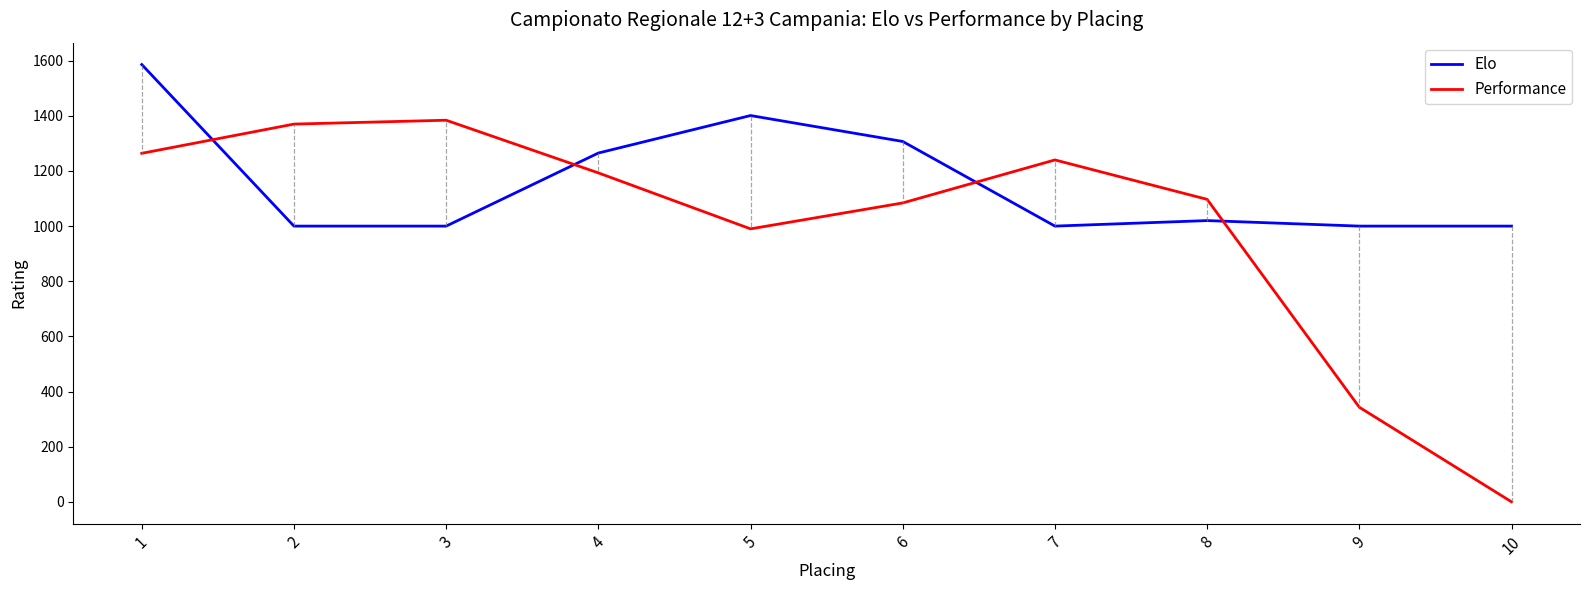

How many interior local peaks does the Performance series have?

2